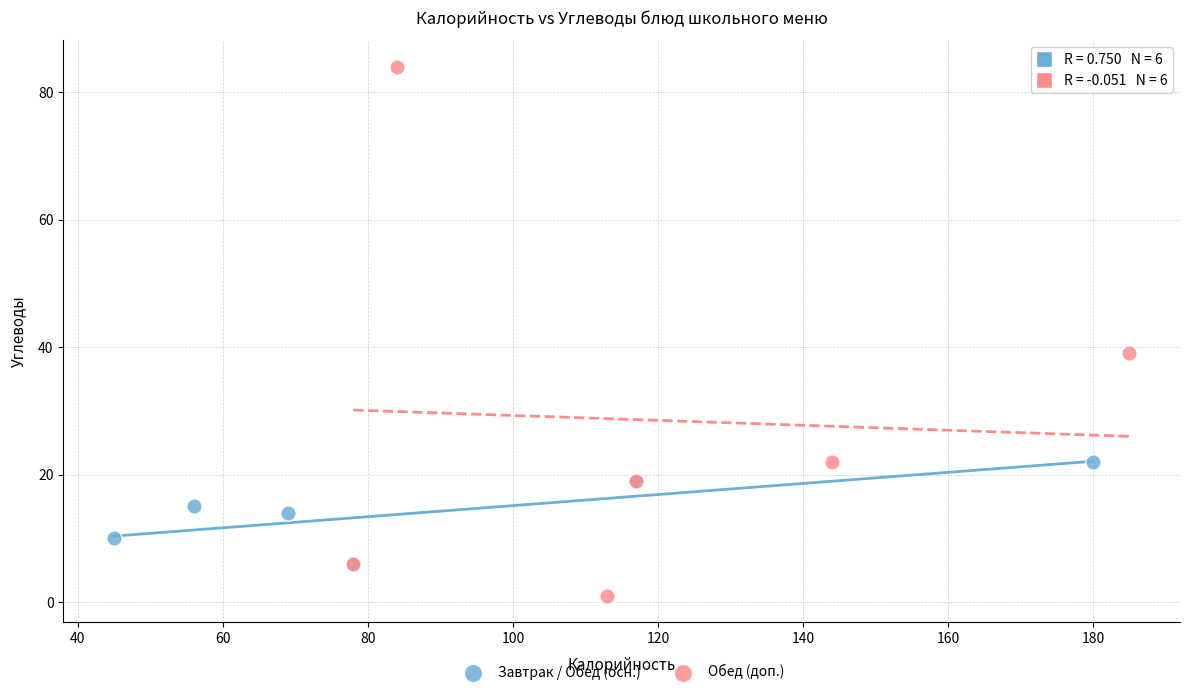

What are all the series names shown in the legend?

Завтрак / Обед (осн.), Обед (доп.)